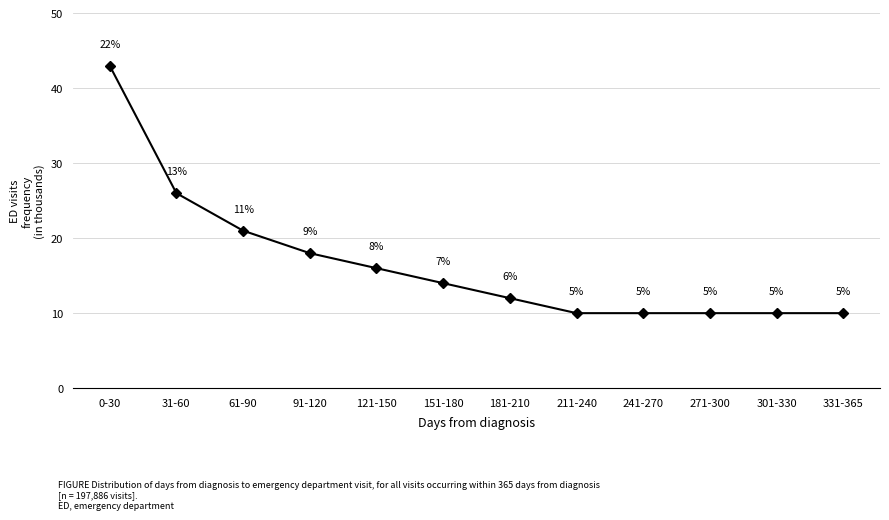

The chart shows a value of 21 at 61-90. True or false?

True